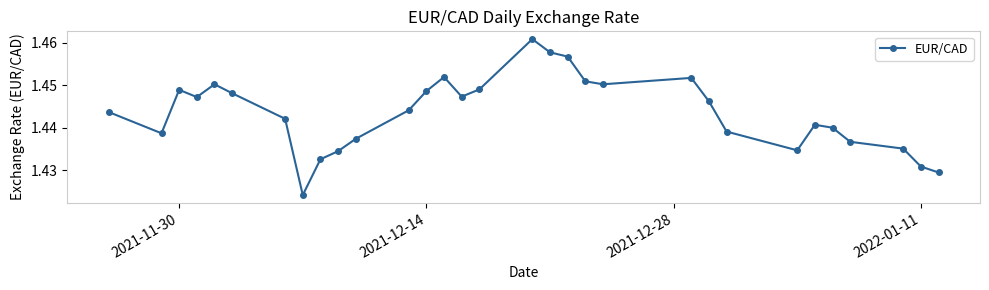

Does the chart have visible grid lines?

No